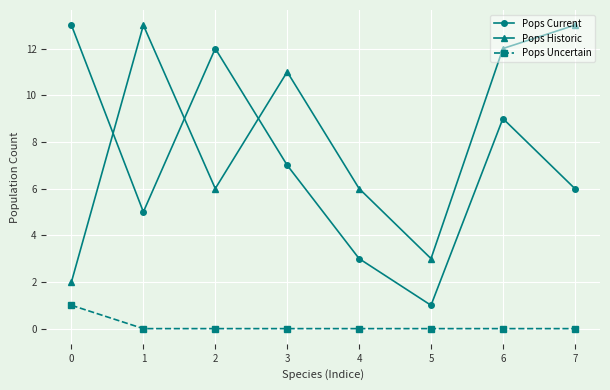

How many lines are shown in the chart?

3